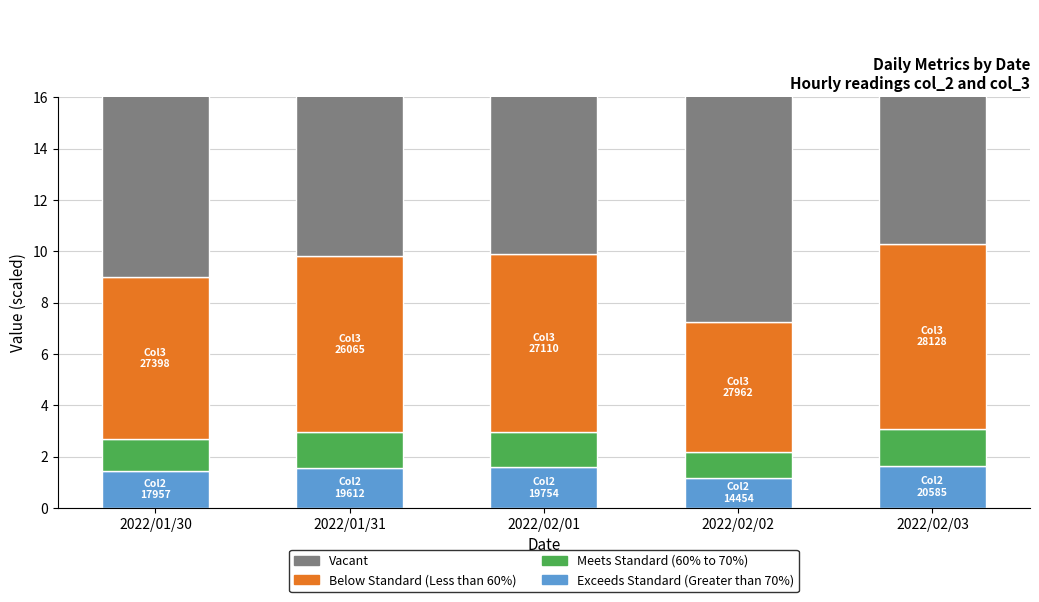

At which category is the sum across all series the highest?

2022/02/03